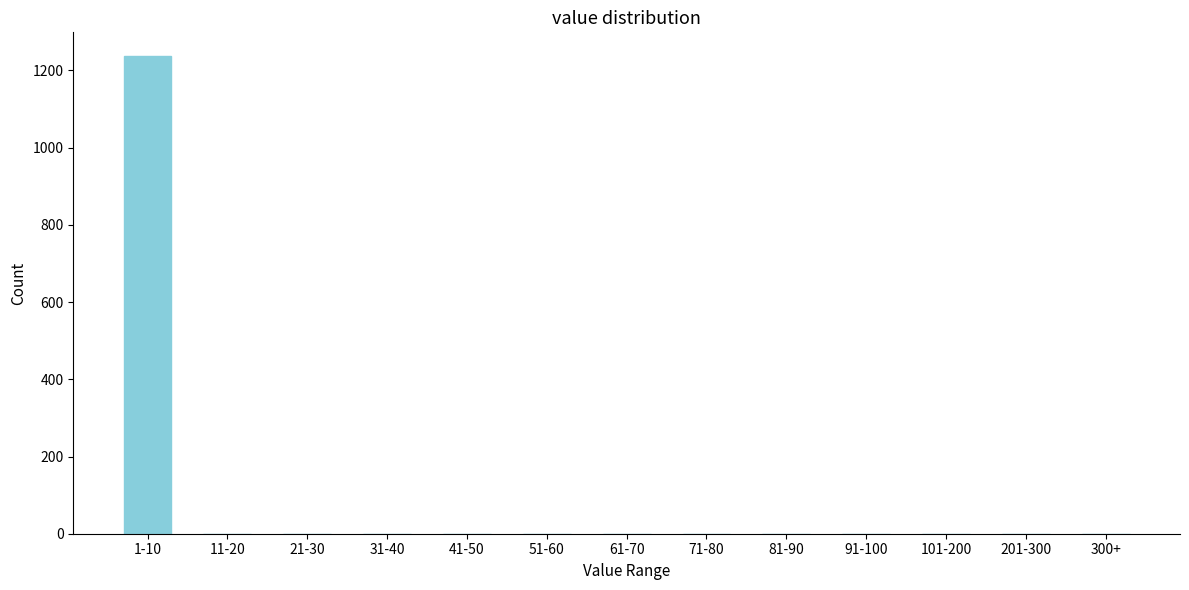

Reading right to left, transcribe all the data shown in this chart.

300+=0	201-300=0	101-200=0	91-100=0	81-90=0	71-80=0	61-70=0	51-60=0	41-50=0	31-40=0	21-30=0	11-20=0	1-10=1237